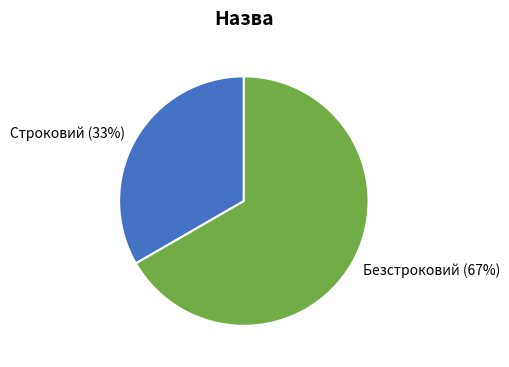

Count the number of slices in the pie.

2